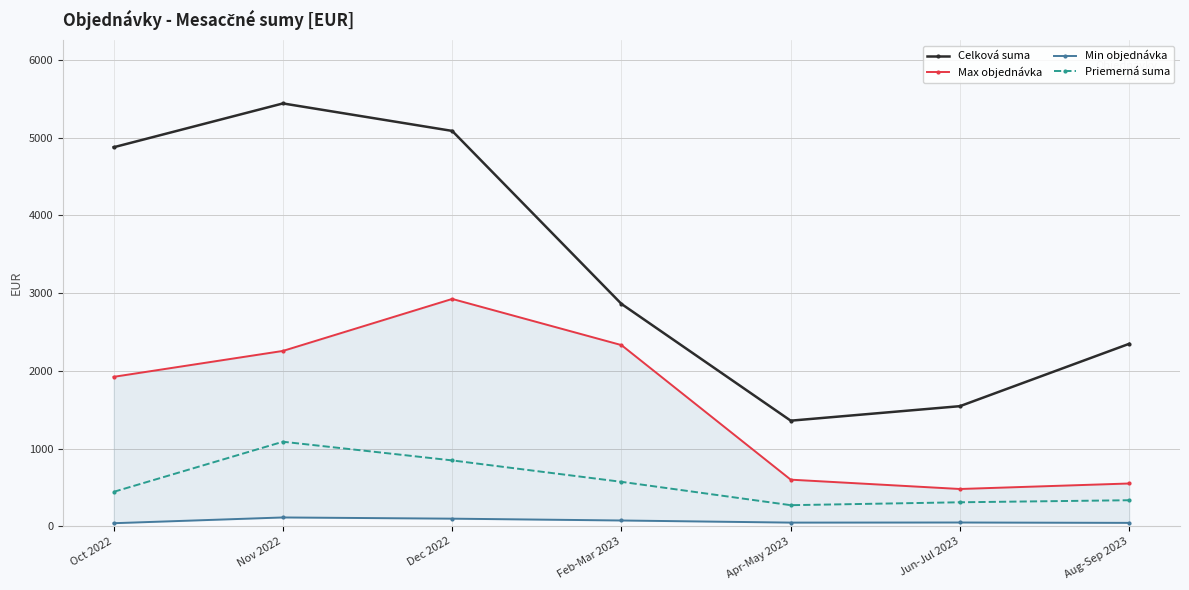

Reading right to left, extract all data points from this chart.

Celková suma: Aug-Sep 2023=2347.6	Jun-Jul 2023=1545.4	Apr-May 2023=1358.7	Feb-Mar 2023=2860.5	Dec 2022=5085.9	Nov 2022=5439.4	Oct 2022=4875.7
Max objednávka: Aug-Sep 2023=550.8	Jun-Jul 2023=480.0	Apr-May 2023=600.0	Feb-Mar 2023=2330.9	Dec 2022=2924.7	Nov 2022=2256.0	Oct 2022=1922.7
Min objednávka: Aug-Sep 2023=44.3	Jun-Jul 2023=49.0	Apr-May 2023=47.7	Feb-Mar 2023=74.9	Dec 2022=98.3	Nov 2022=113.9	Oct 2022=39.9
Priemerná suma: Aug-Sep 2023=335.4	Jun-Jul 2023=309.1	Apr-May 2023=271.7	Feb-Mar 2023=572.1	Dec 2022=847.6	Nov 2022=1087.9	Oct 2022=443.2